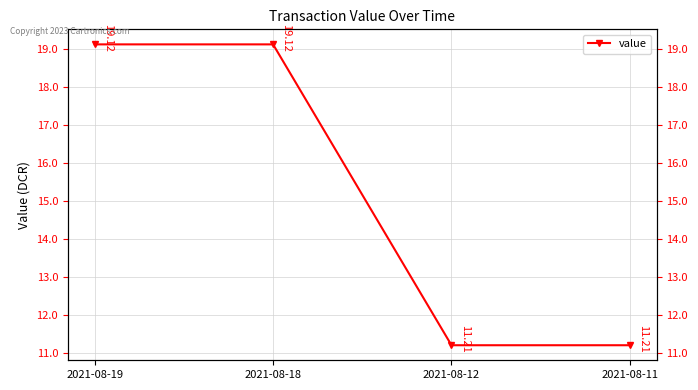

What is the maximum value shown in the chart?

19.1